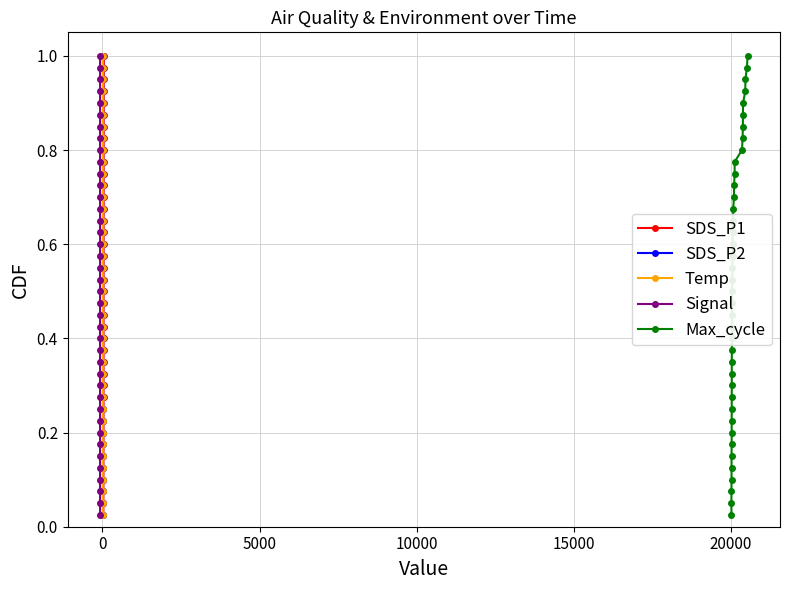

The value of Signal at 13 is 0.5. True or false?

False